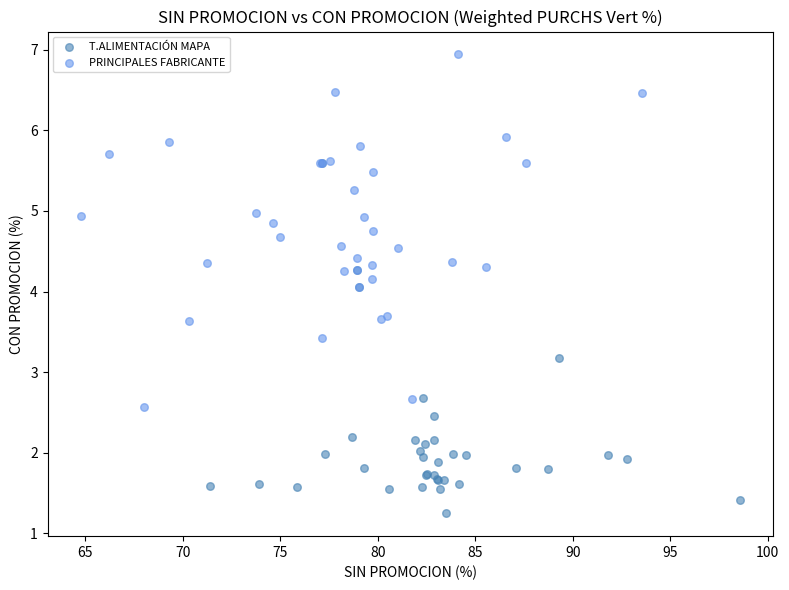

What are all the series names shown in the legend?

T.ALIMENTACIÓN MAPA, PRINCIPALES FABRICANTE